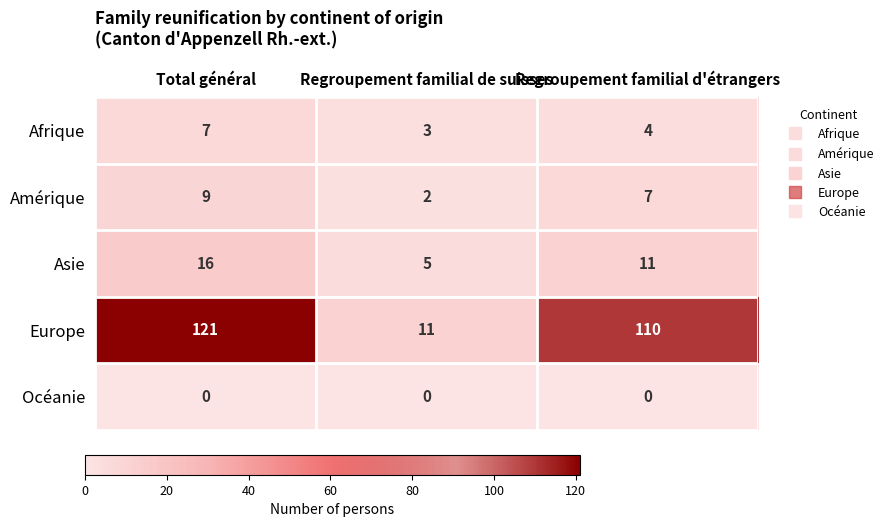

What is the maximum value for Amérique?

9